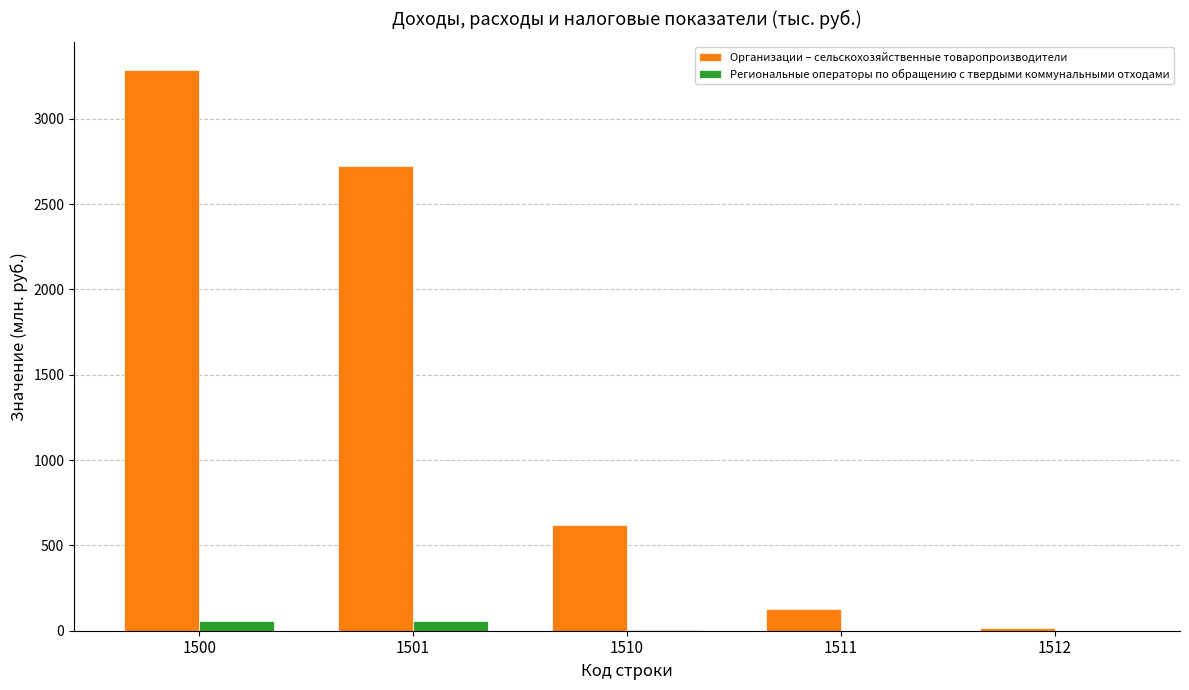

Between 1500 and 1511, which series saw the biggest shift?

Организации – сельскохозяйственные товаропроизводители